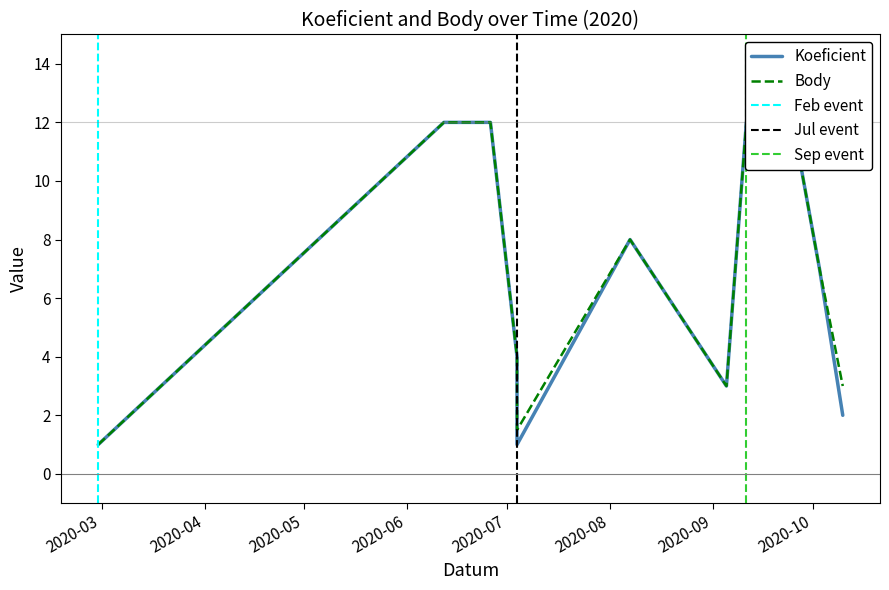

Which series has the widest spread of values?

Koeficient